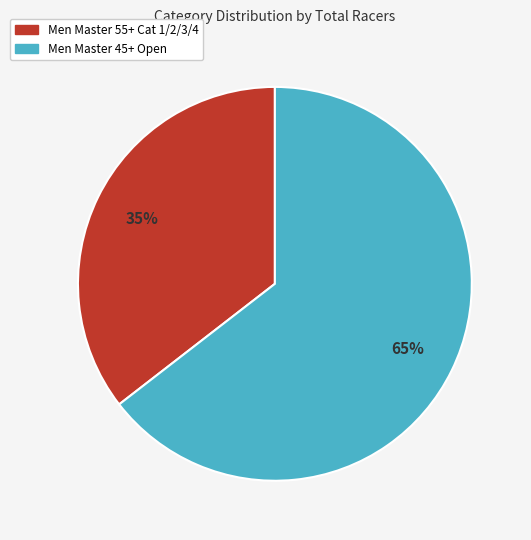

To the nearest percent, what is the average slice percentage?

50%